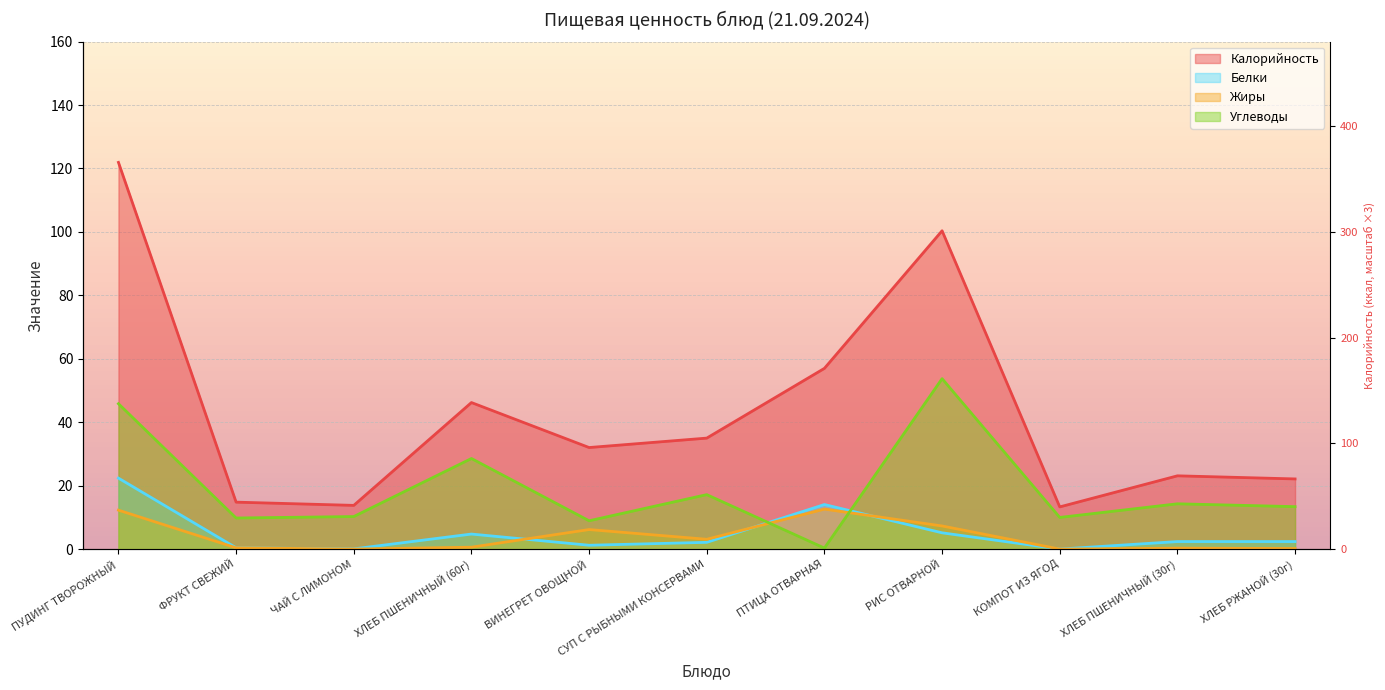

Count the number of data series in this chart.

4